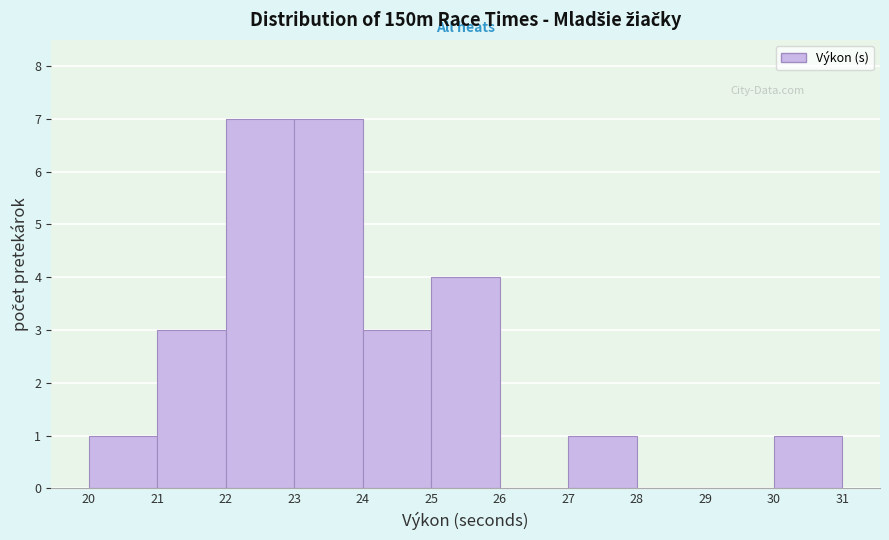

What is the height of the bar covering 27 to 28 on the x-axis? The values are not printed on the chart, so give them approximately, as read against the axis.

1